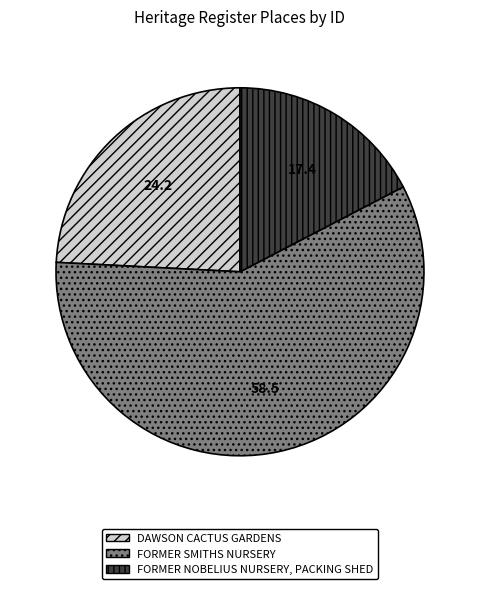

What is the smallest slice in the pie chart?

FORMER NOBELIUS NURSERY, PACKING SHED